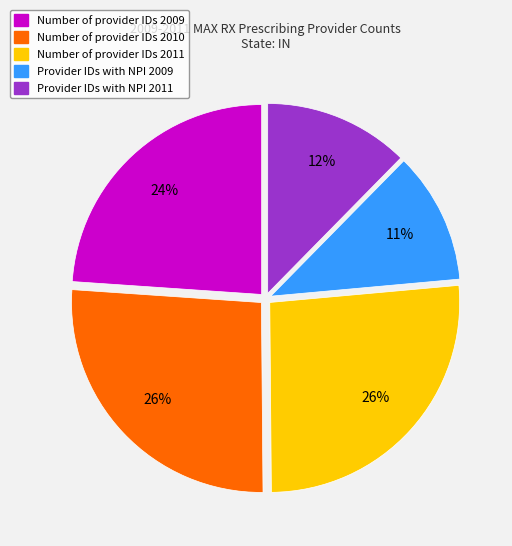

To the nearest percent, what is the combined percentage of Provider IDs with NPI 2011 and Number of provider IDs 2009?

36%